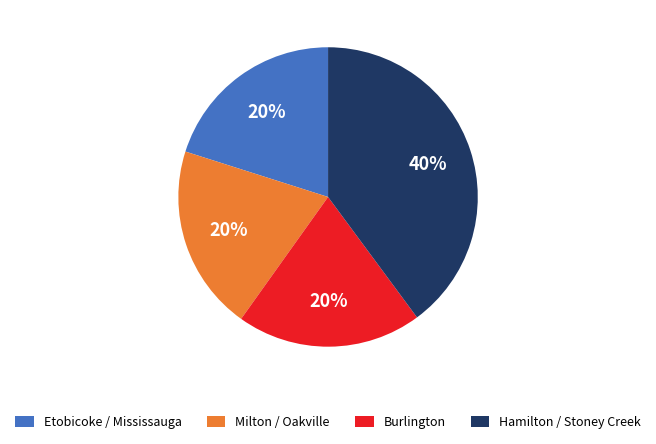

What is the ratio of the value at Burlington to the value at Milton / Oakville?

1.0